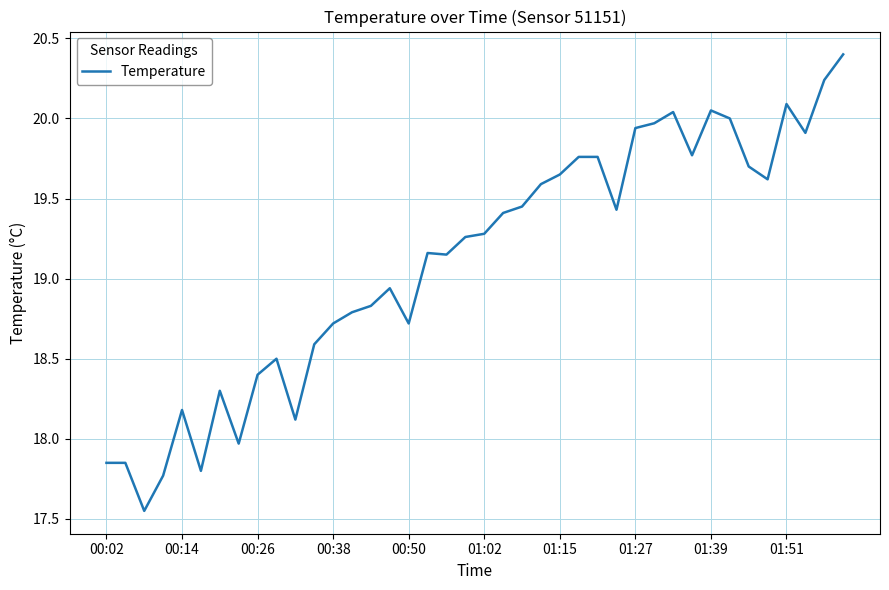

What is the greatest value displayed?

20.4